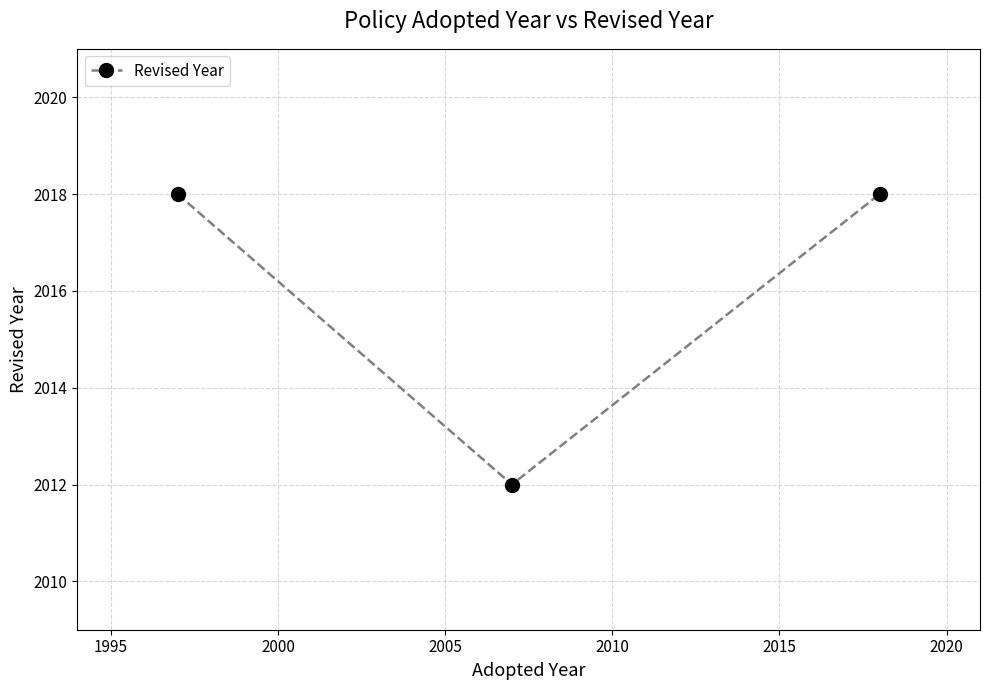

Reading left to right, transcribe all the data shown in this chart.

2018	2012	2018